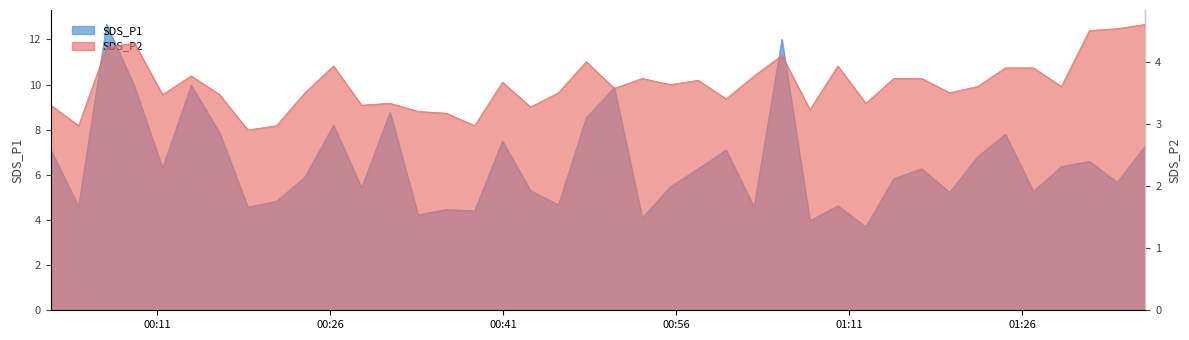

What are all the series names shown in the legend?

SDS_P1, SDS_P2